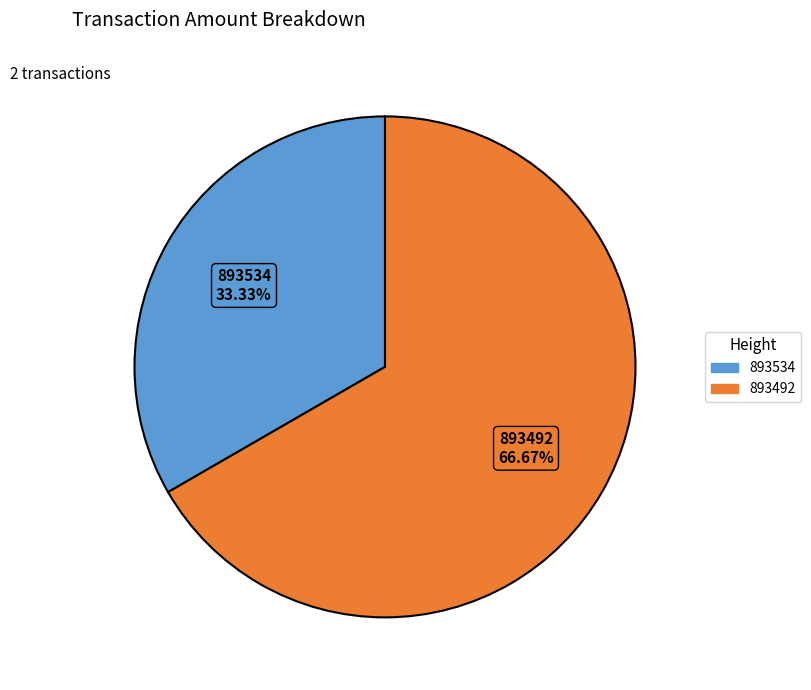

Which slice is the largest?

893492